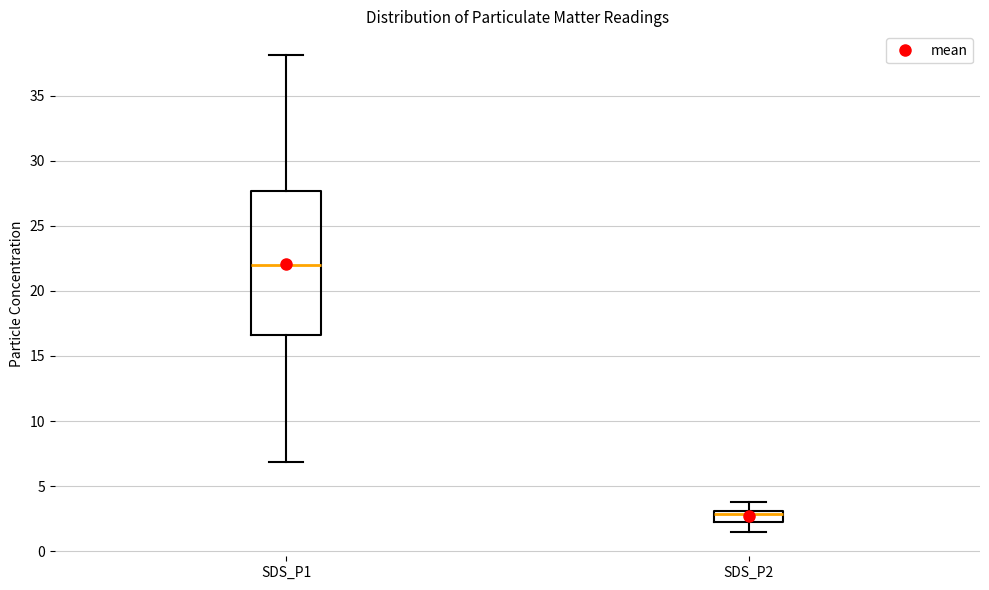

Where does the upper whisker of the box for SDS_P2 end on the y-axis? The values are not printed on the chart, so give them approximately, as read against the axis.

4.0